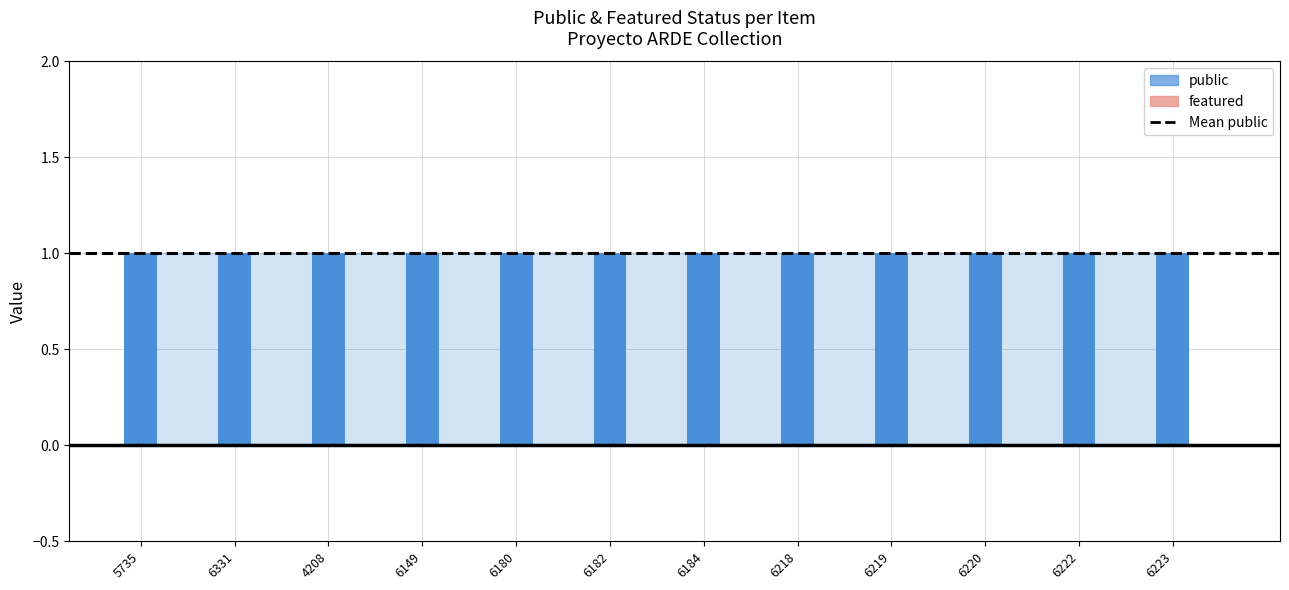

What is the label of the 7th bar from the right?

6182